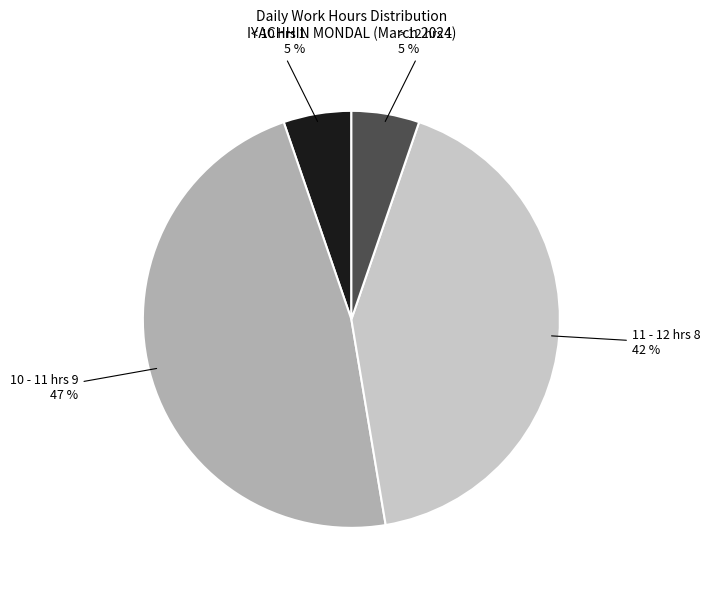

Is there a majority slice in this chart?

No